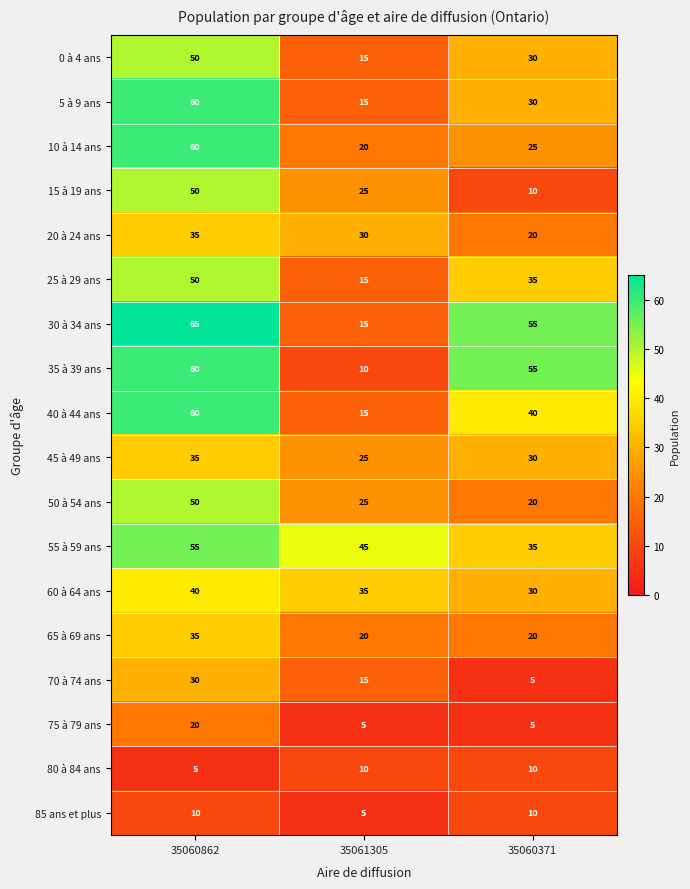

How many data points does each series have?

3